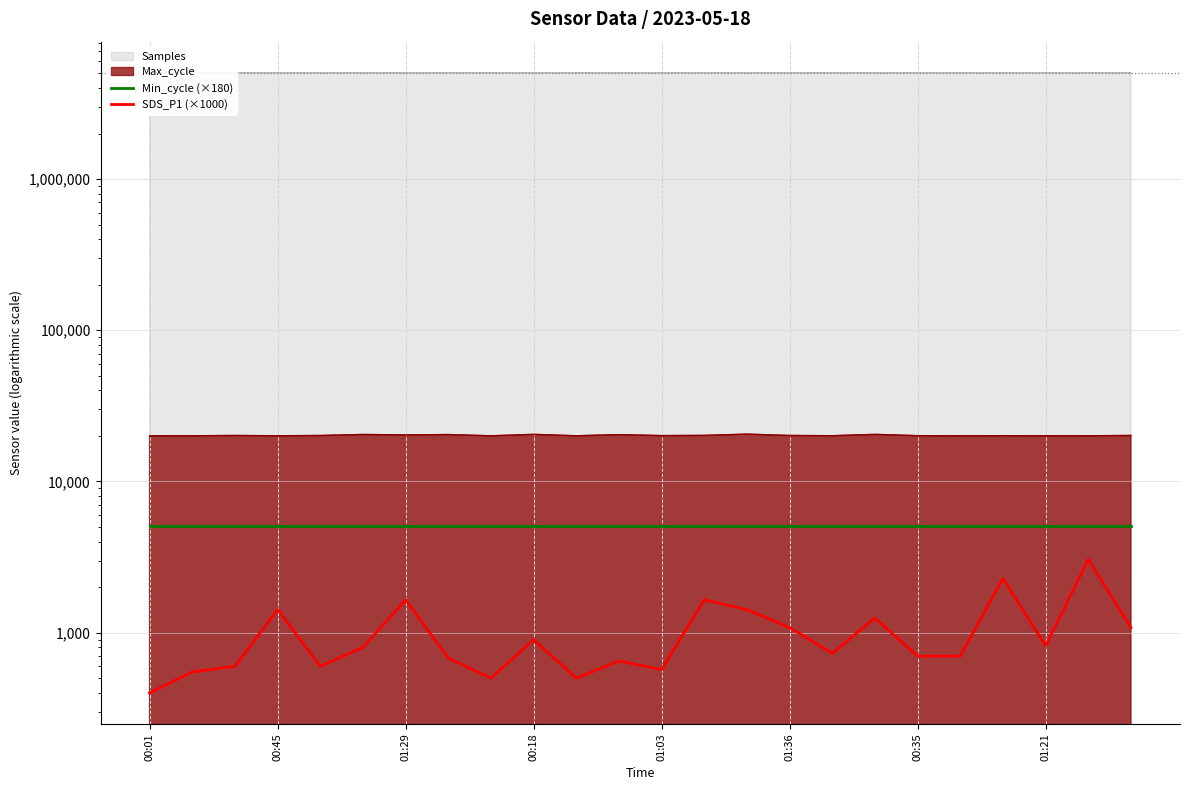

True or false: SDS_P1 (×1000) and Min_cycle (×180) cross at least once.

False